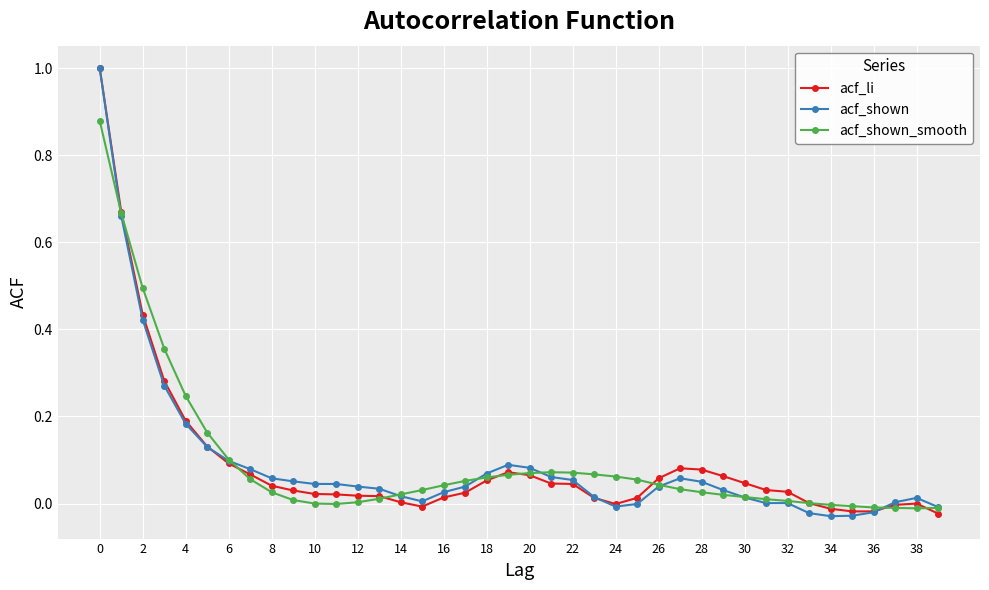

What is the difference between the maximum and minimum values in the acf_shown series?

1.0